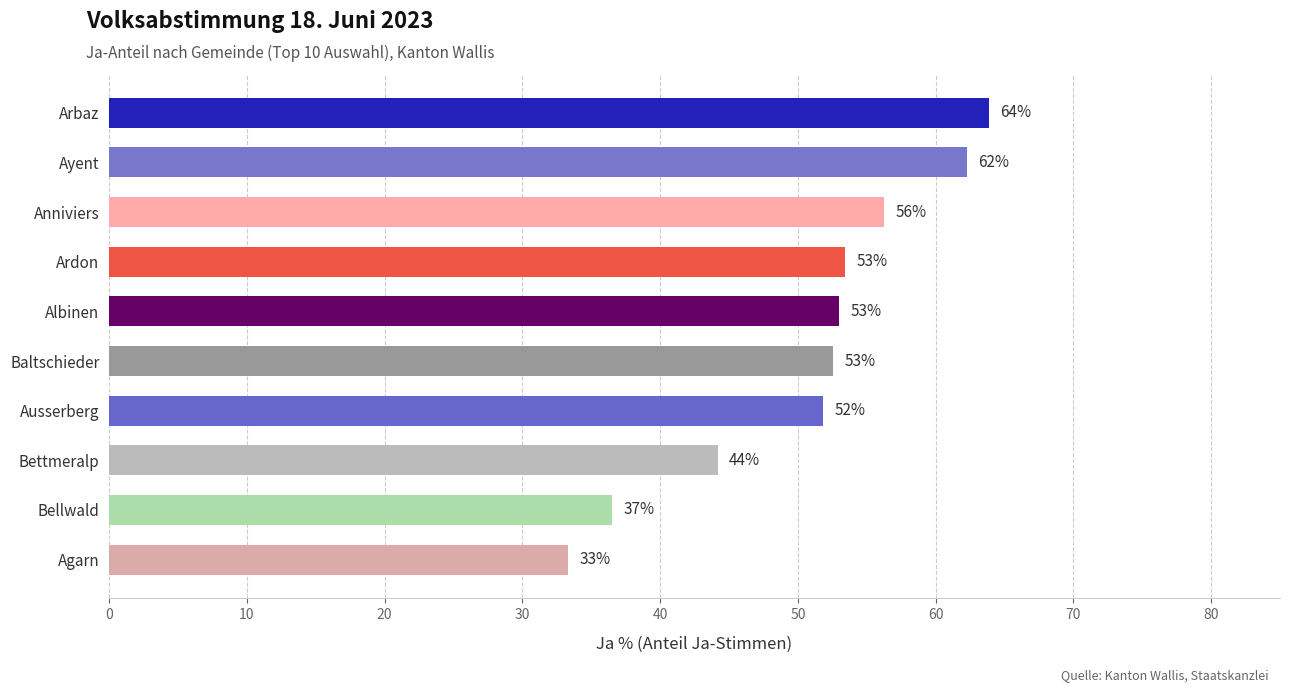

What is the sum of all values?

507.3